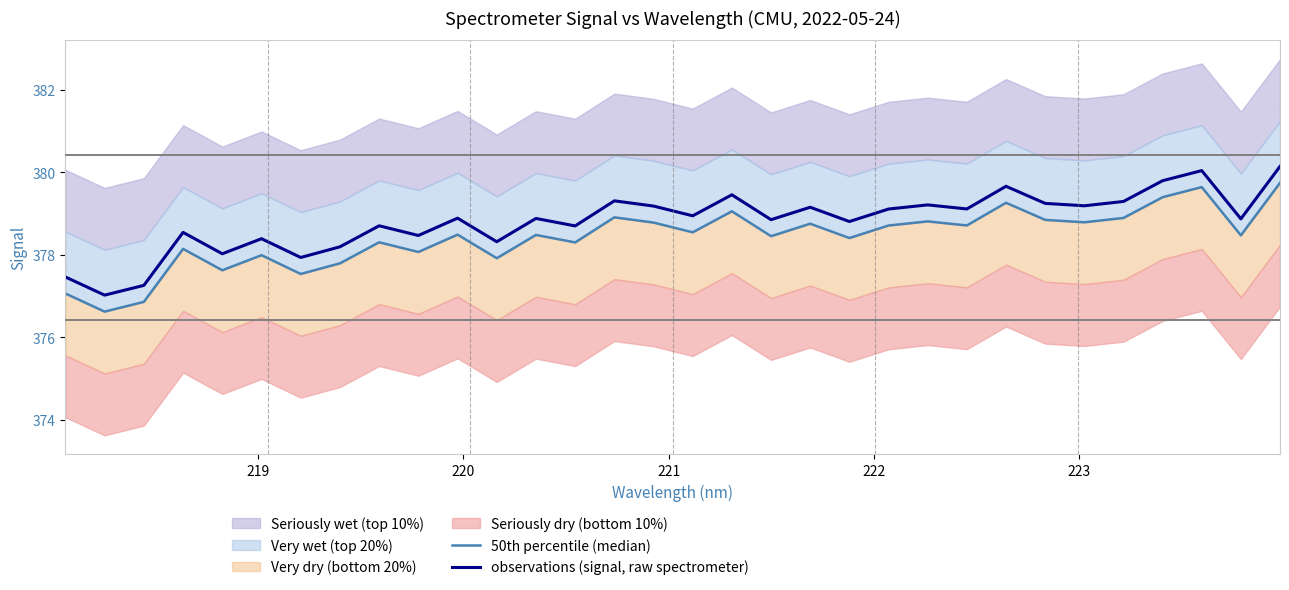

What is the minimum value for observations (signal, raw spectrometer)?

377.0